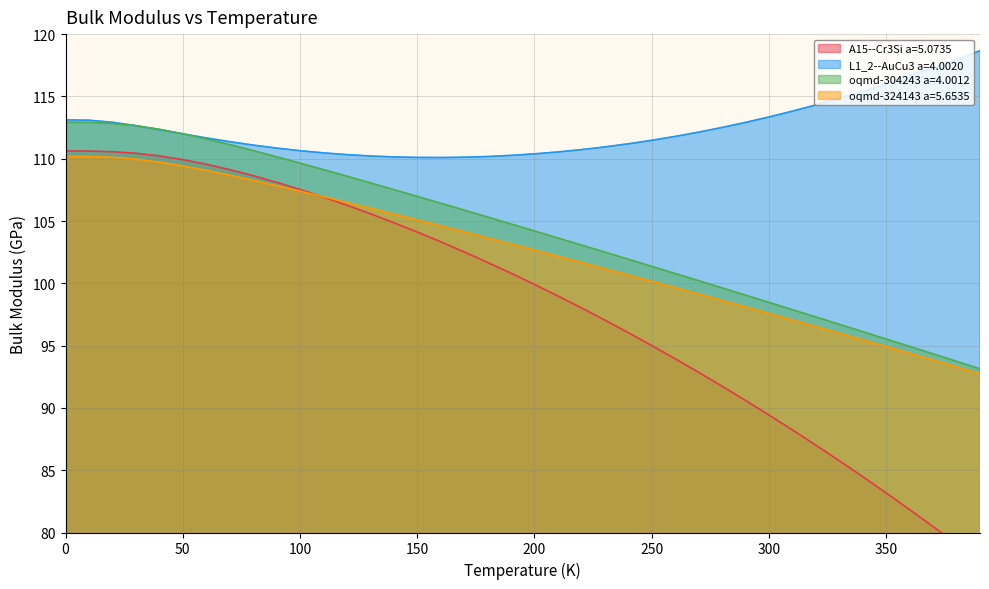

Which series has the largest total across all categories?

L1_2--AuCu3 a=4.0020